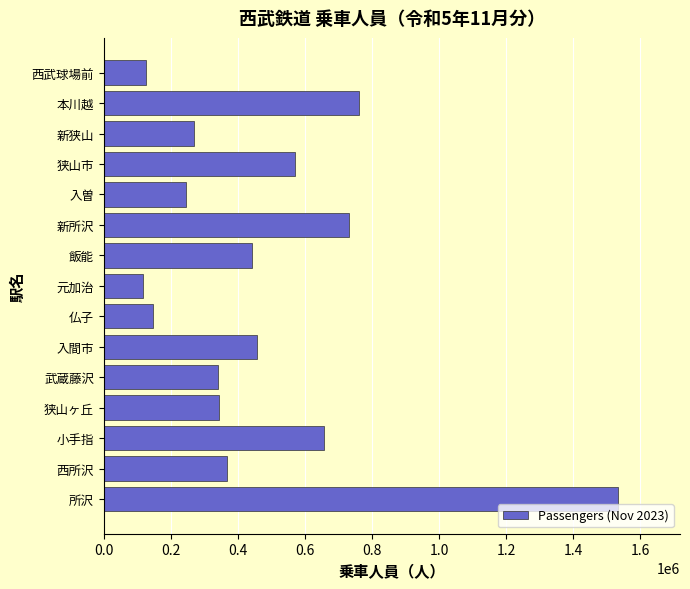

True or false: the data shows 513985 at 狭山ヶ丘.

False